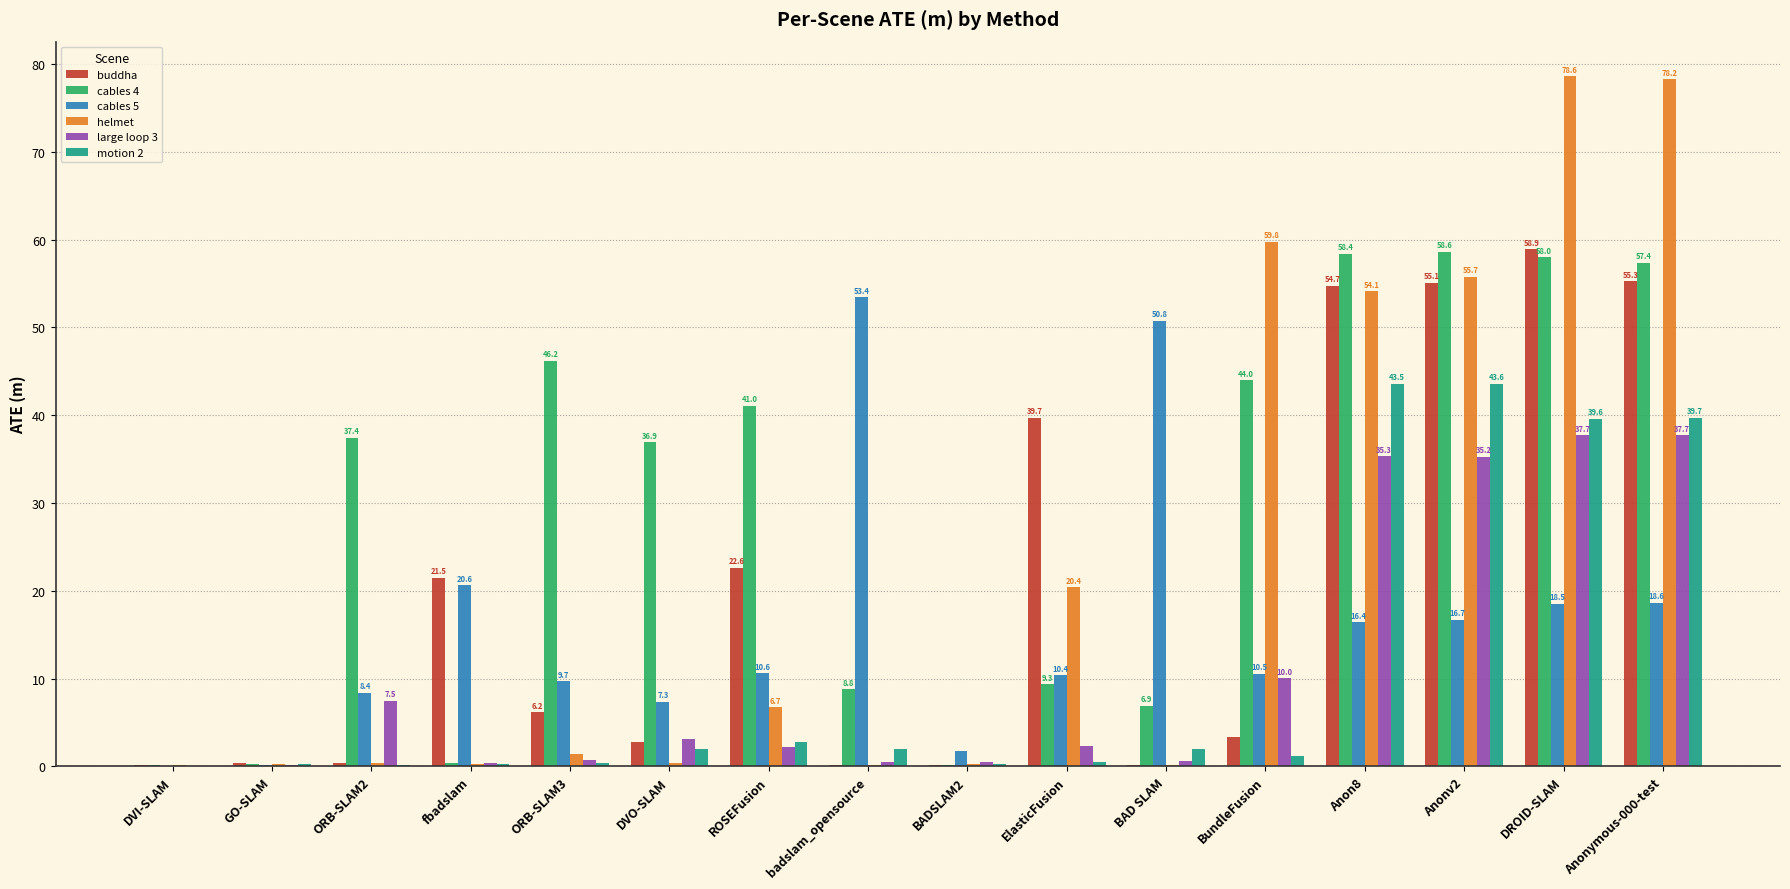

At which label does helmet first exceed 1?

ORB-SLAM3